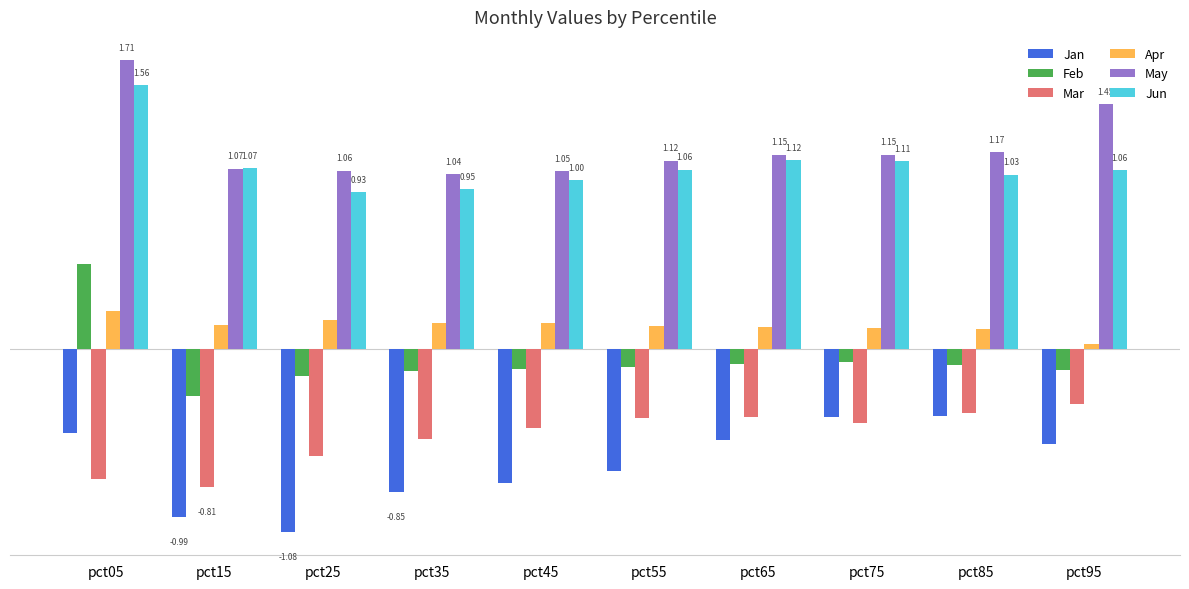

At which label does Jun reach its minimum?

pct25